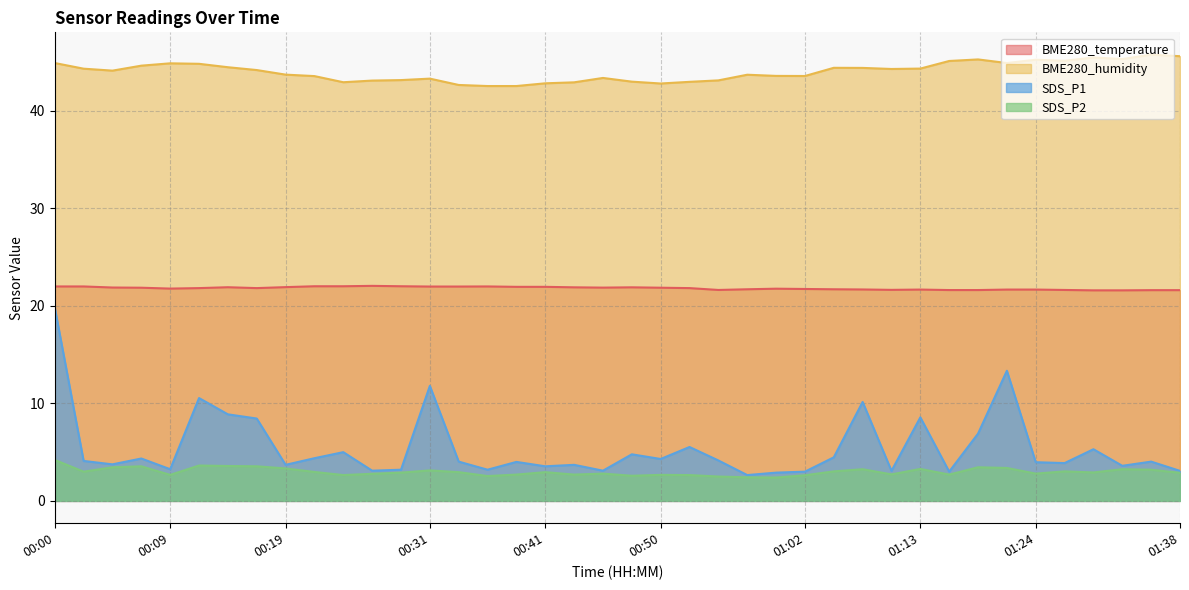

What is the total value across all series at 01:38?

73.2